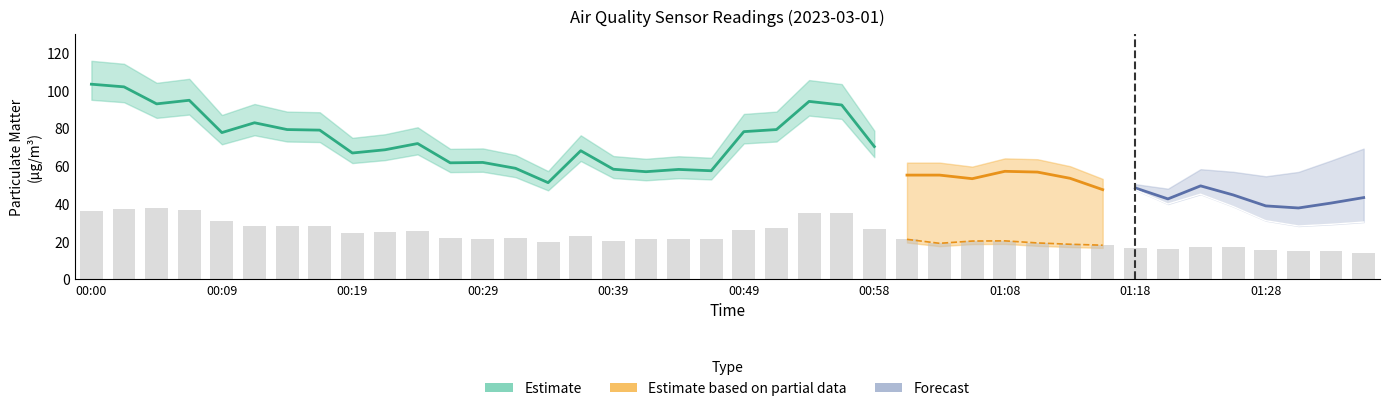

The value at 01:06 is 20.2. True or false?

True